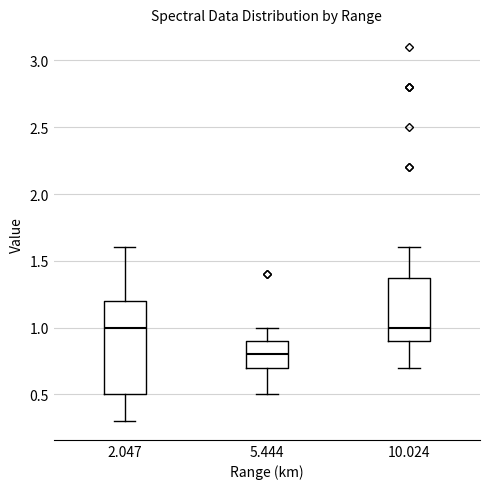

Where does the upper whisker of the box at x = 2.047 end on the y-axis? The values are not printed on the chart, so give them approximately, as read against the axis.

1.6